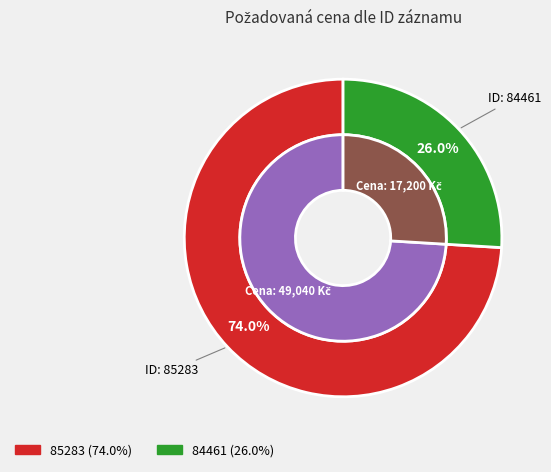

True or false: 85283 accounts for 74% of the total.

True